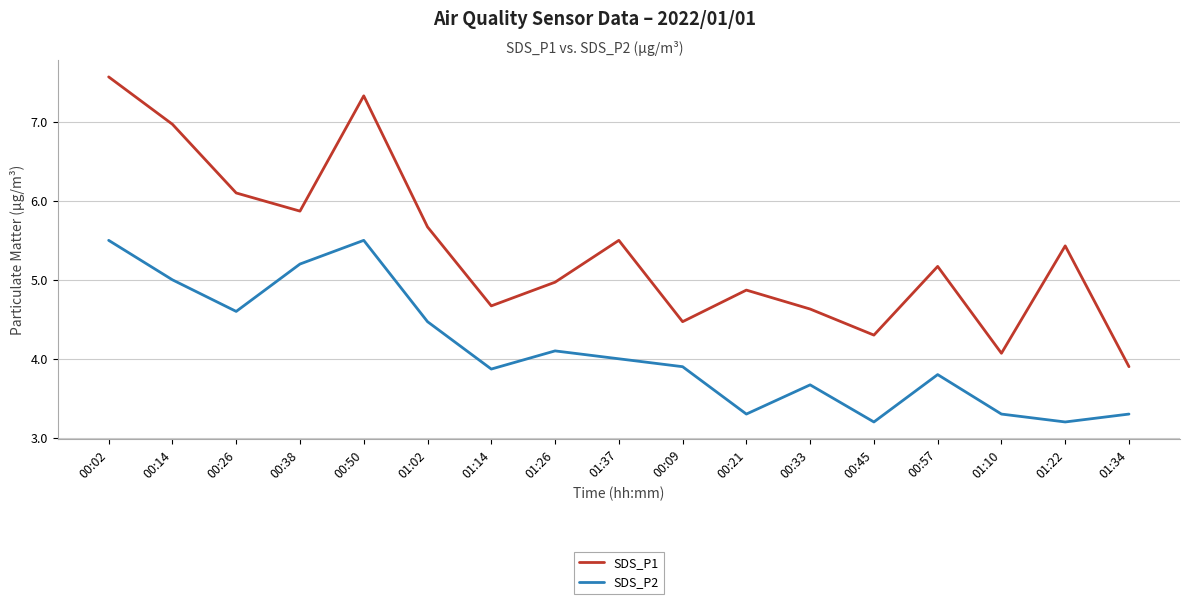

Reading right to left, extract all data points from this chart.

SDS_P1: 3.9	5.4	4.1	5.2	4.3	4.6	4.9	4.5	5.5	5.0	4.7	5.7	7.3	5.9	6.1	7.0	7.6
SDS_P2: 3.3	3.2	3.3	3.8	3.2	3.7	3.3	3.9	4.0	4.1	3.9	4.5	5.5	5.2	4.6	5.0	5.5